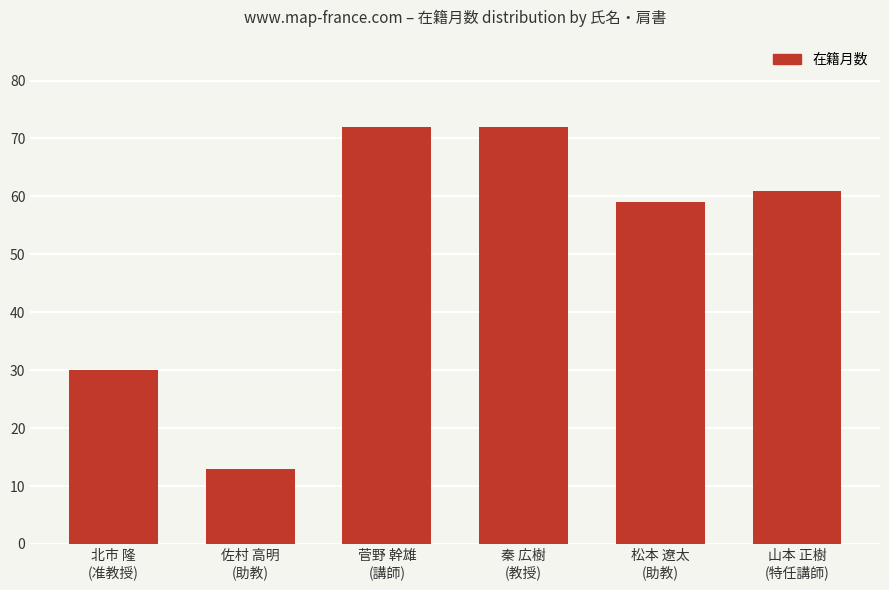

What is the maximum value shown in the chart?

72